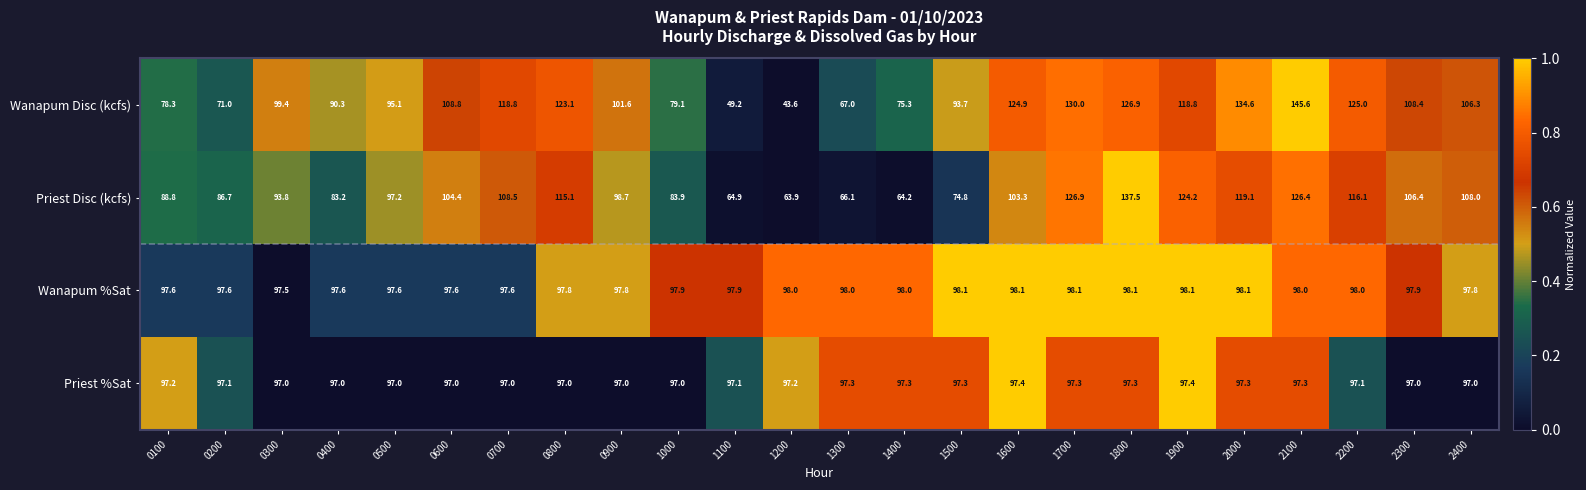

Which series changed the most between 0300 and 1300?

Wanapum Disc (kcfs)